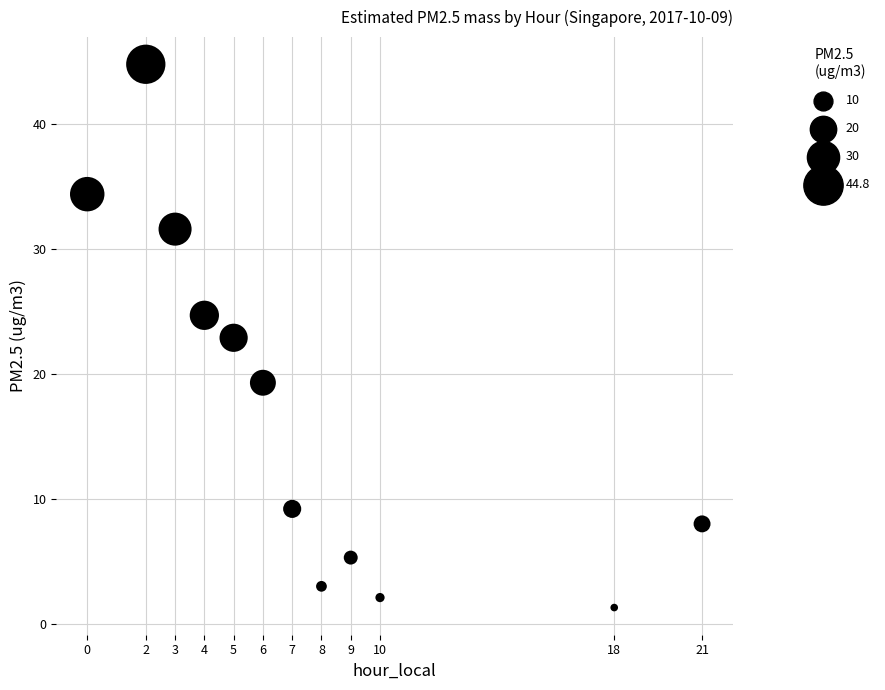

What is the average Y value?

17.2